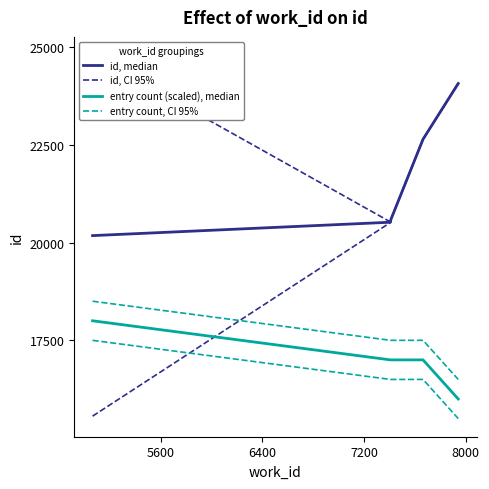

What value does the id, median series have at 8000?

24067.0